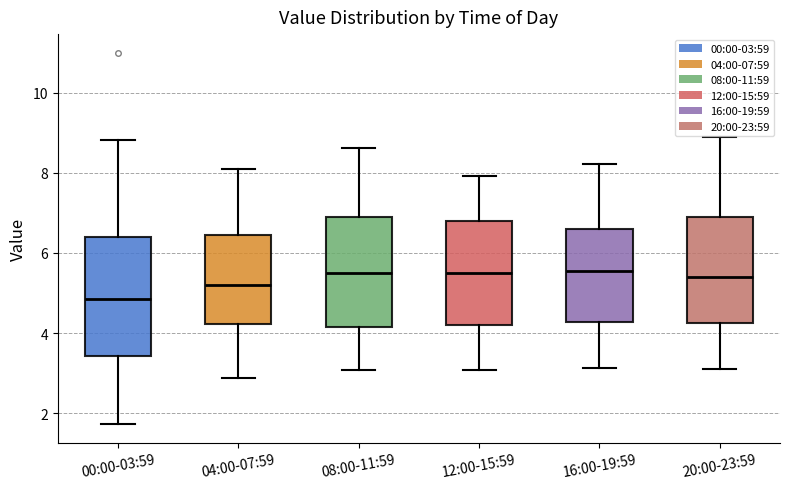

Where does the upper whisker of the box for 08:00-11:59 end on the y-axis? The values are not printed on the chart, so give them approximately, as read against the axis.

8.6